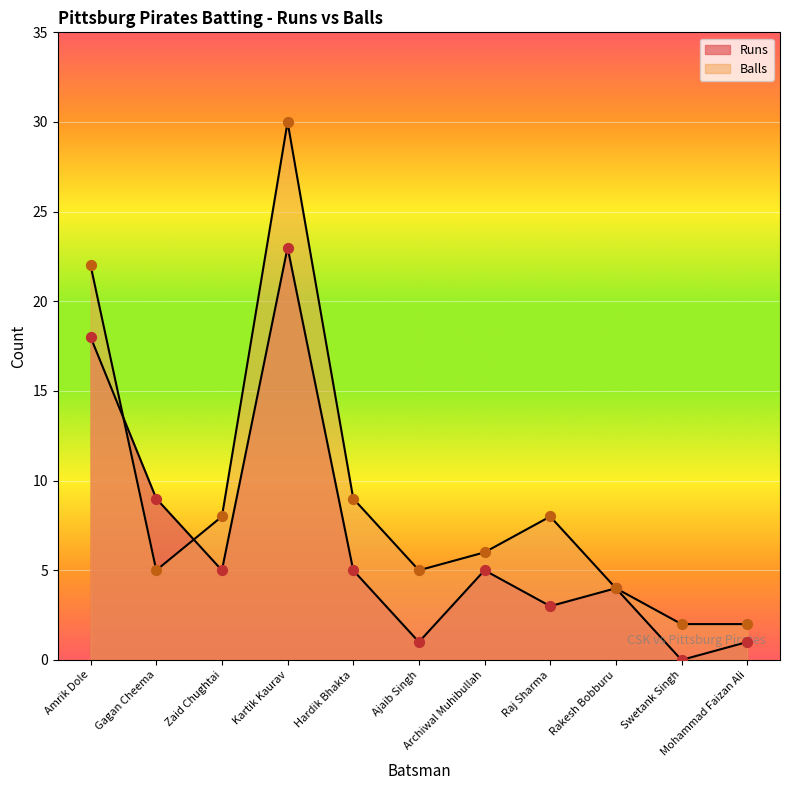

At which category is the sum across all series the highest?

Kartik Kaurav